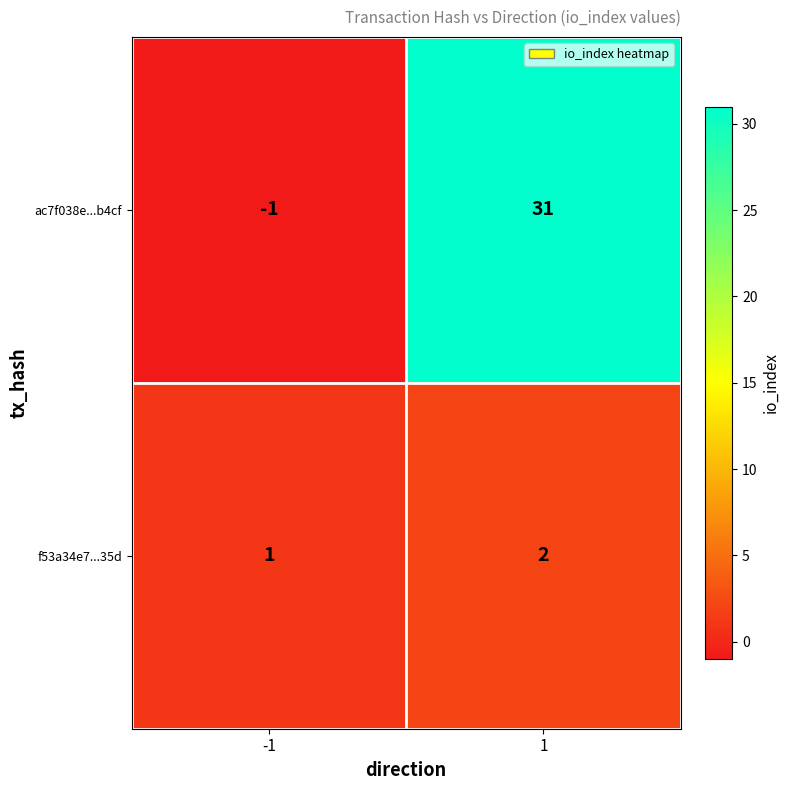

What is the average value of the ac7f038e...b4cf series?

15